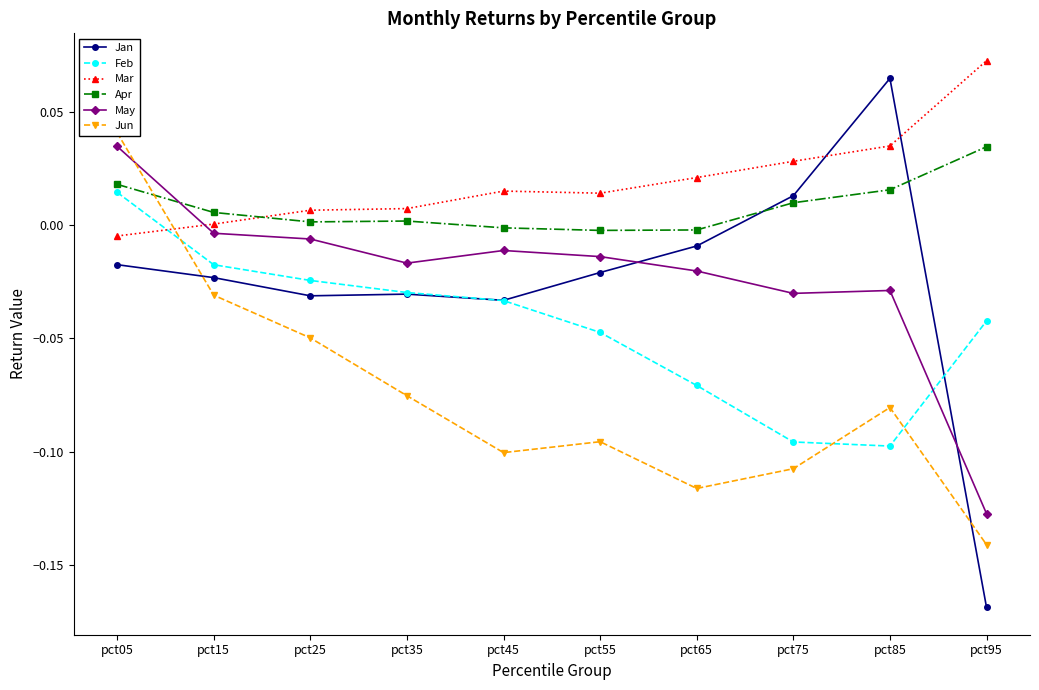

Does the chart have visible grid lines?

No